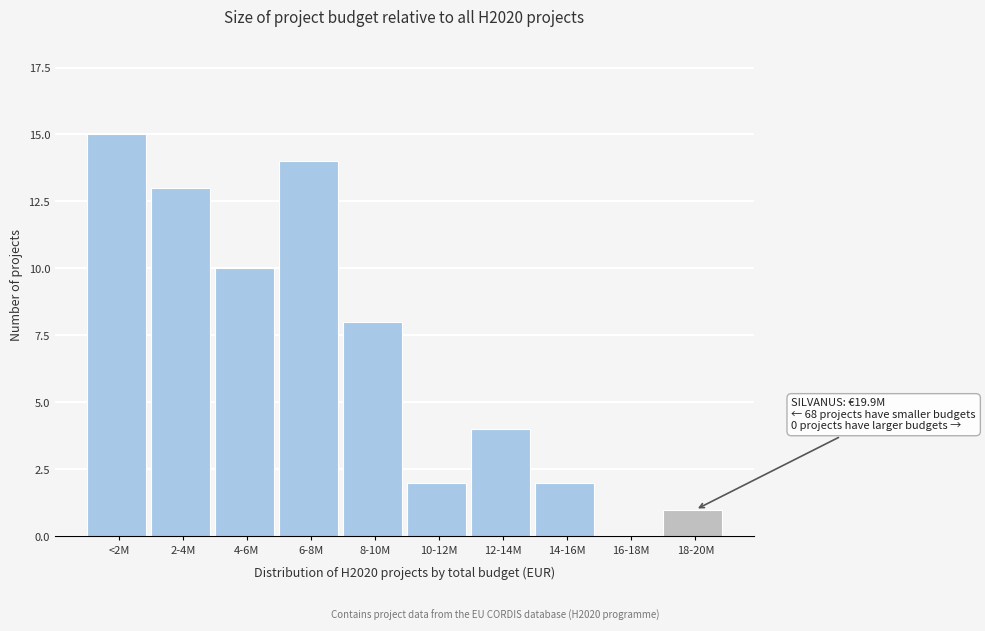

Reading left to right, transcribe all the data shown in this chart.

<2M=15	2-4M=13	4-6M=10	6-8M=14	8-10M=8	10-12M=2	12-14M=4	14-16M=2	16-18M=0	18-20M=1